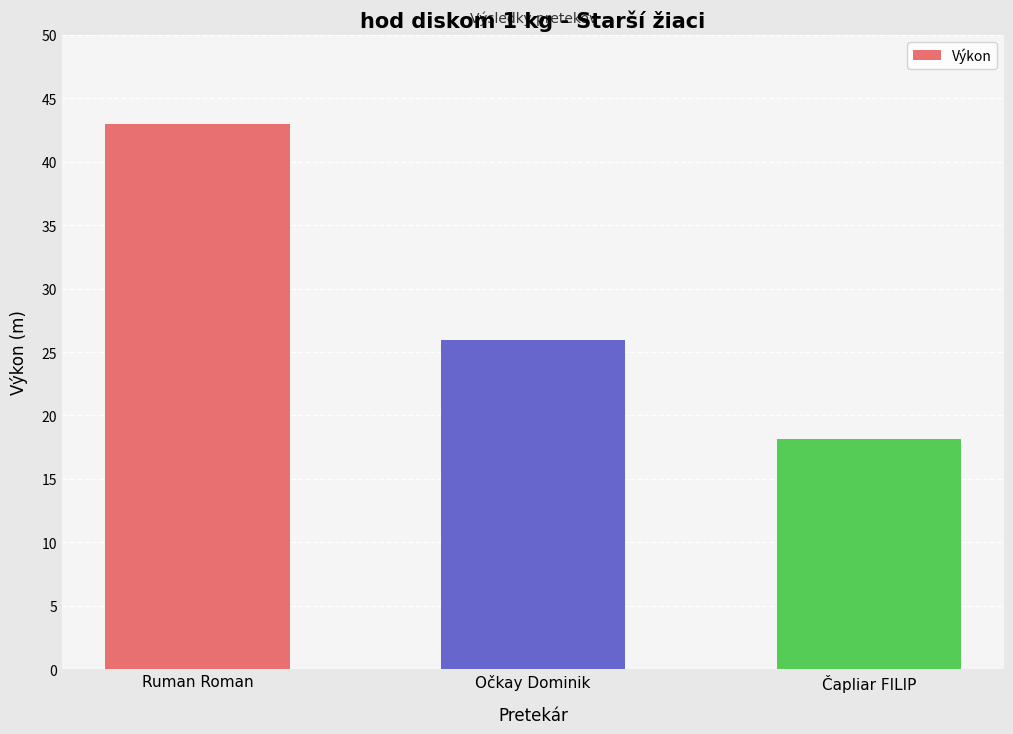

Is it true that the value at Čapliar FILIP is 6.6?

False